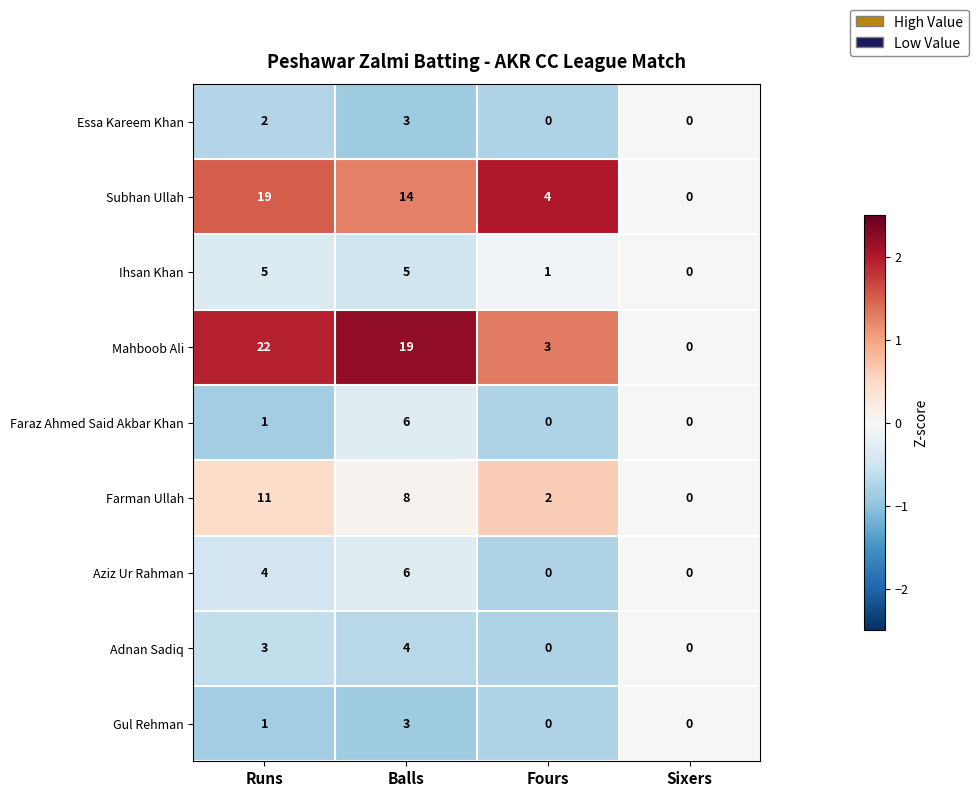

What is the difference between the Faraz Ahmed Said Akbar Khan values at Runs and Balls?

5